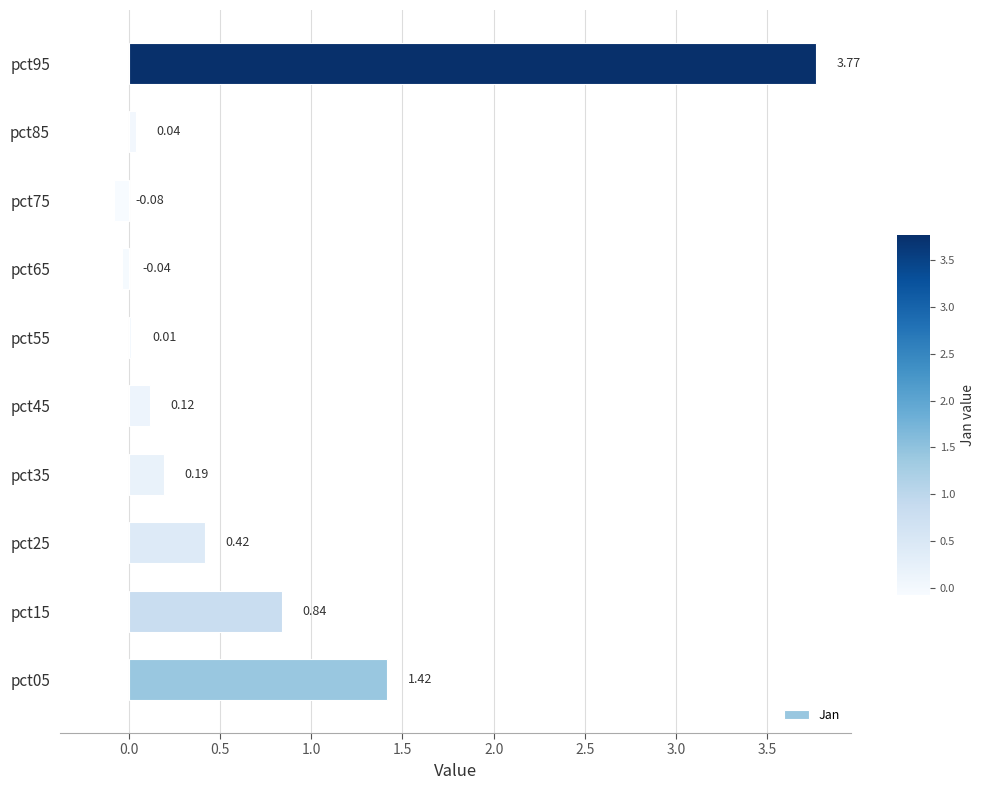

How many distinct data groups are displayed?

1